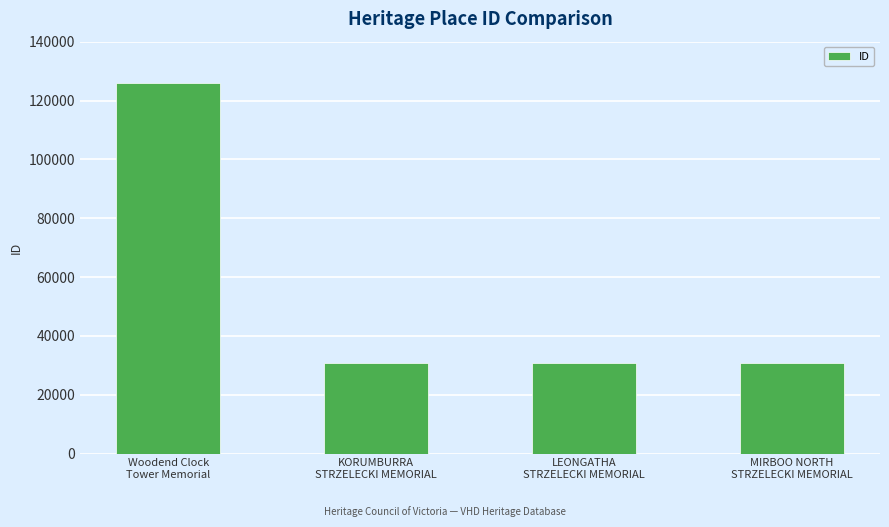

Is it true that the value at LEONGATHA
STRZELECKI MEMORIAL is 30789?

True